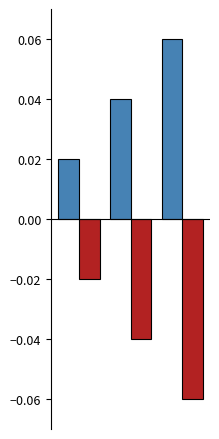

Count the number of categories in the chart.

3